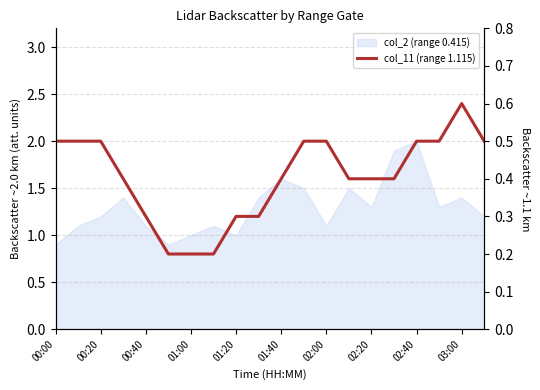

What position from the left is 03:00?

10